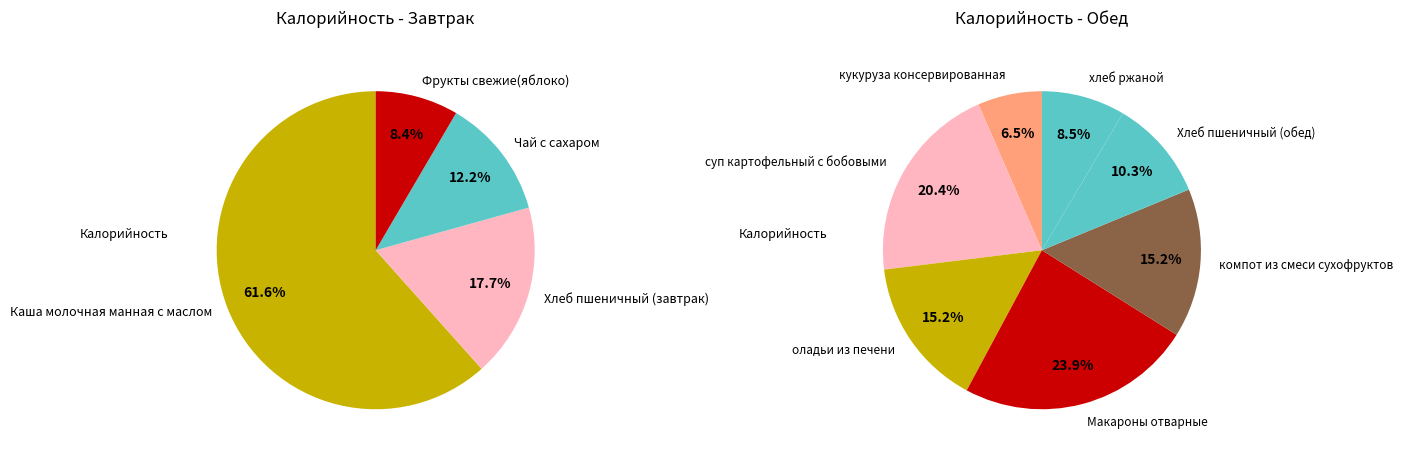

Count the number of slices in the pie.

4